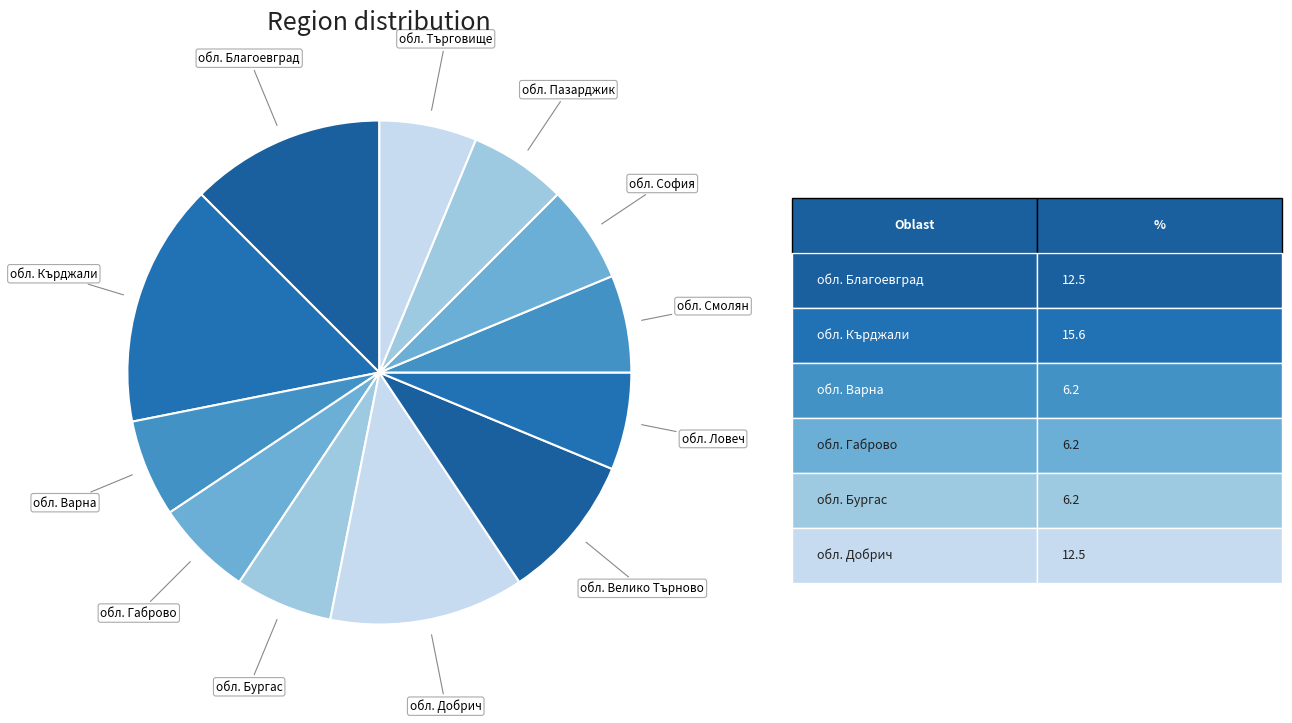

True or false: обл. Варна accounts for 17% of the total.

False